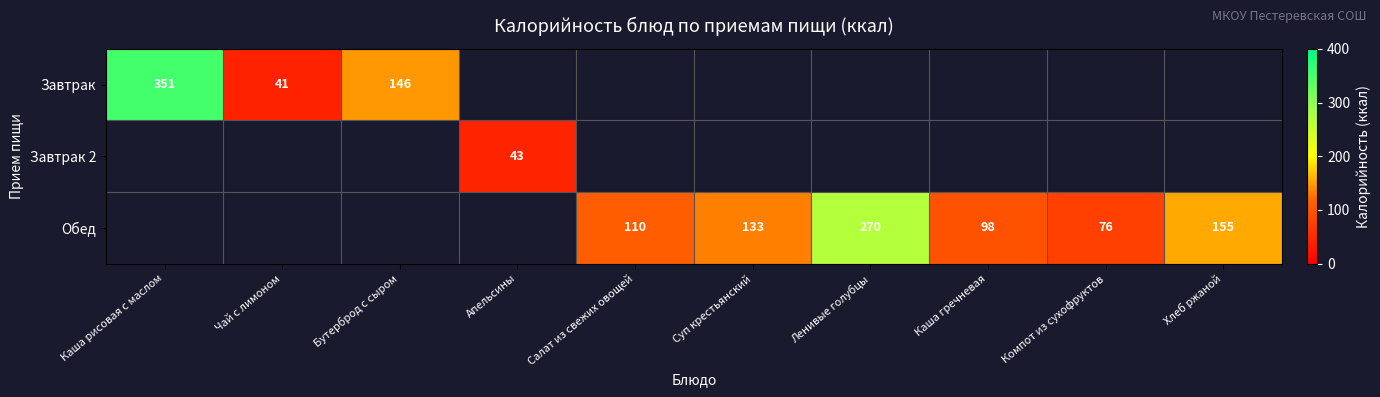

The value of Обед at Салат из свежих овощей is 110. True or false?

True